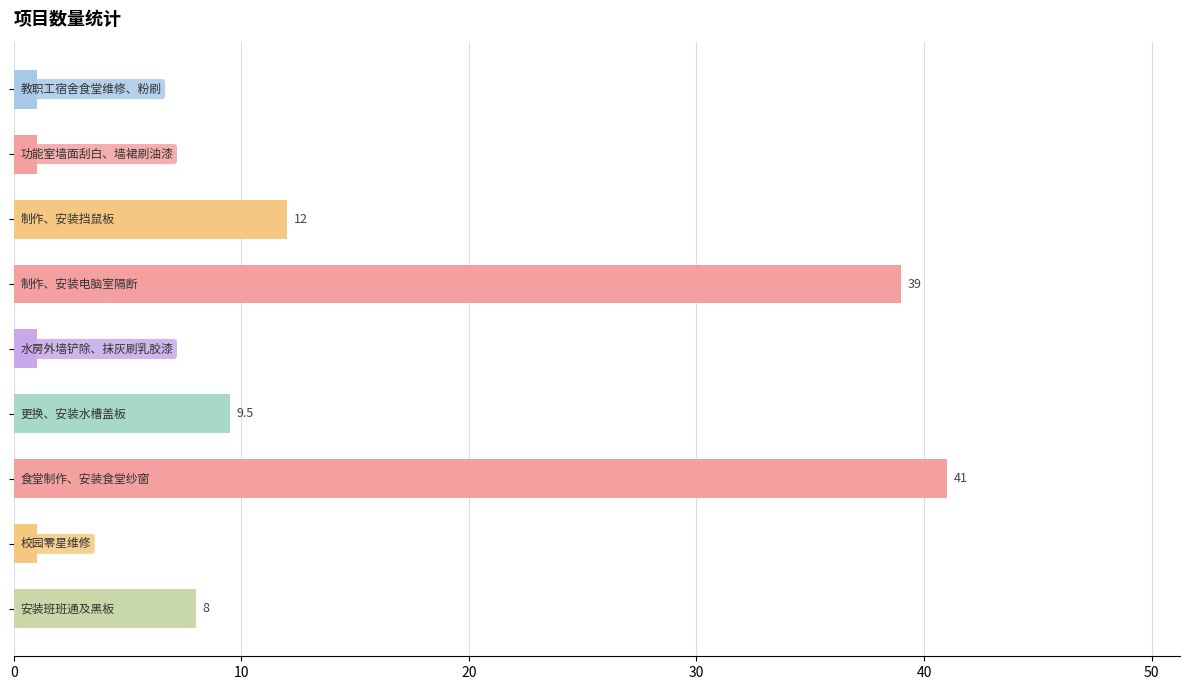

What is the difference between the maximum and minimum values?

40.0